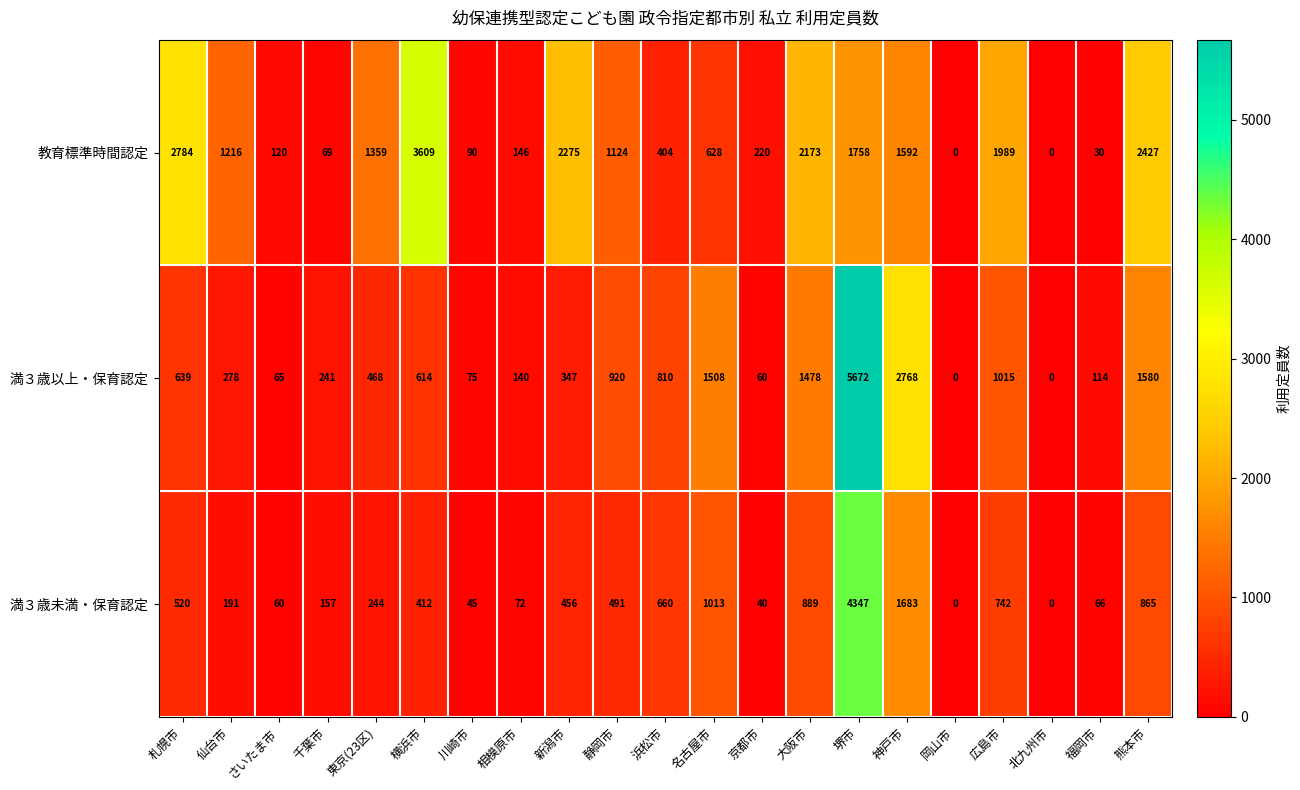

What is the spread (max minus min) of values at 京都市?

180